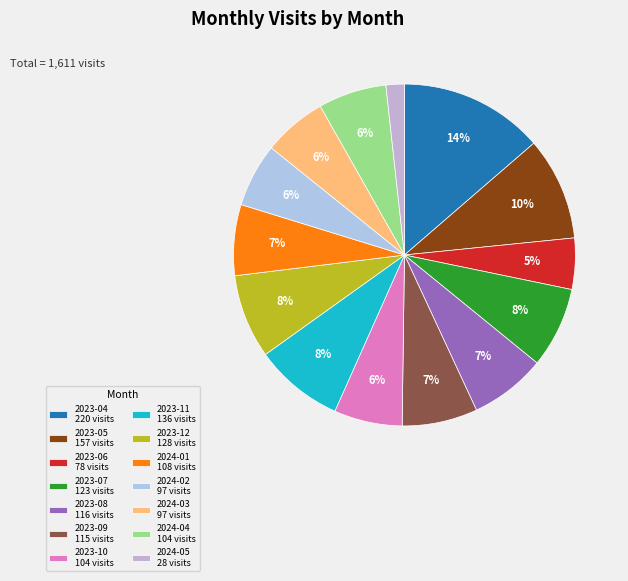

How many slices are in this pie chart?

14